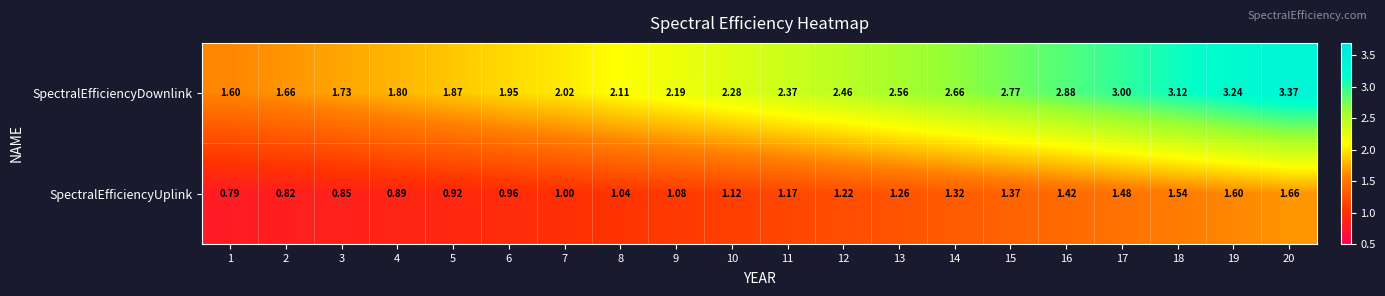

Is the value of SpectralEfficiencyDownlink at 7 greater than the value of SpectralEfficiencyUplink at 3?

Yes